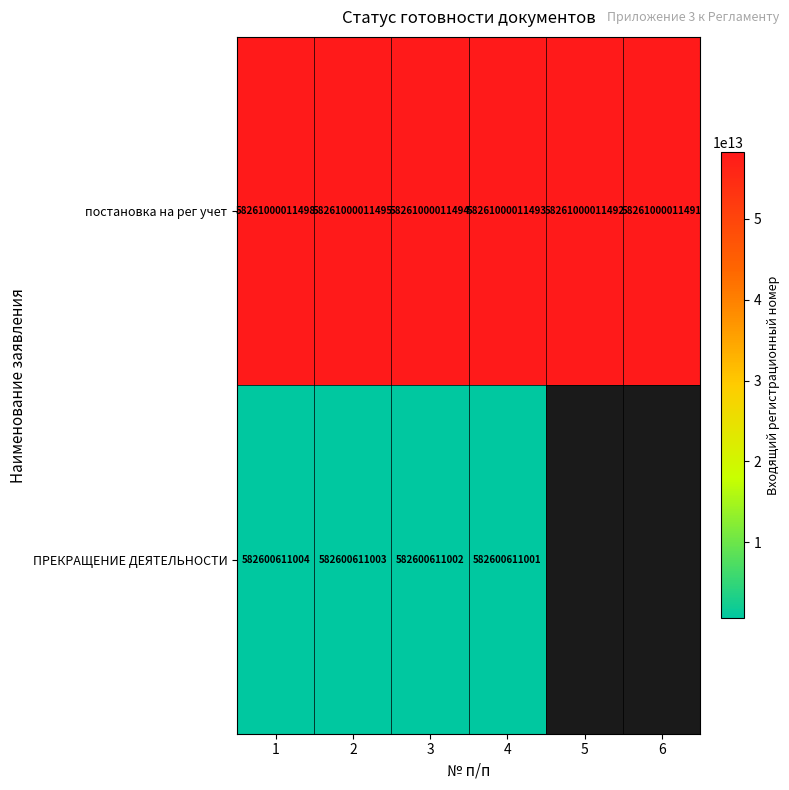

The value of ПРЕКРАЩЕНИЕ ДЕЯТЕЛЬНОСТИ at 2 is 259644771107. True or false?

False